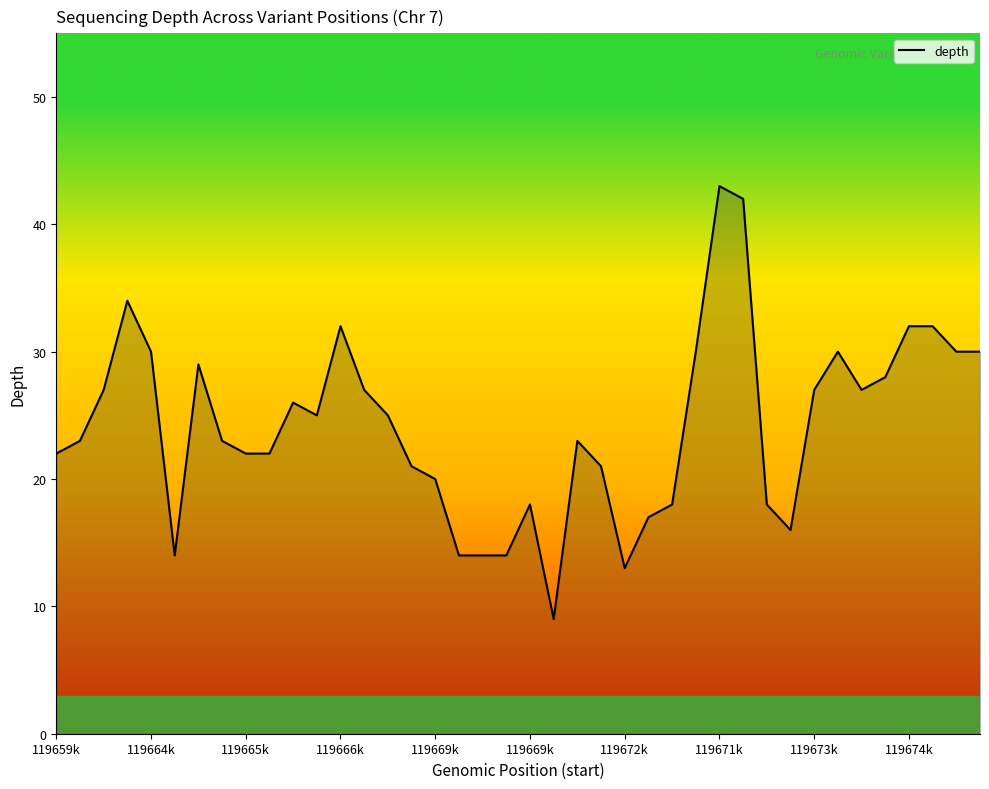

How many categories are shown in the chart?

40